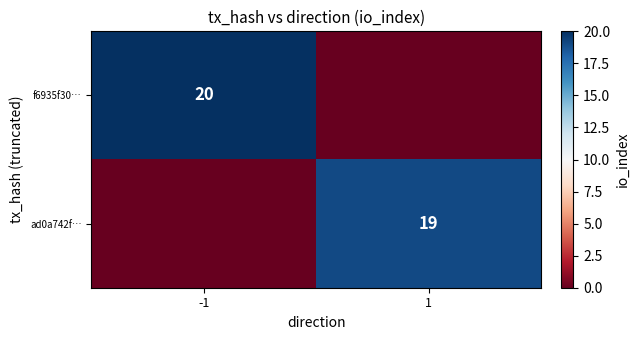

Is it true that ad0a742f… equals 19 at 1?

True